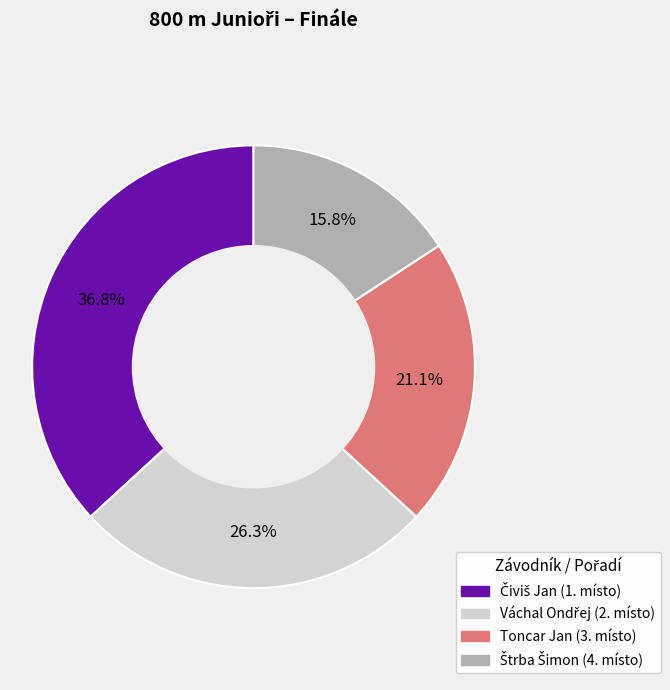

What percentage is NOT represented by Toncar Jan?

78.9%